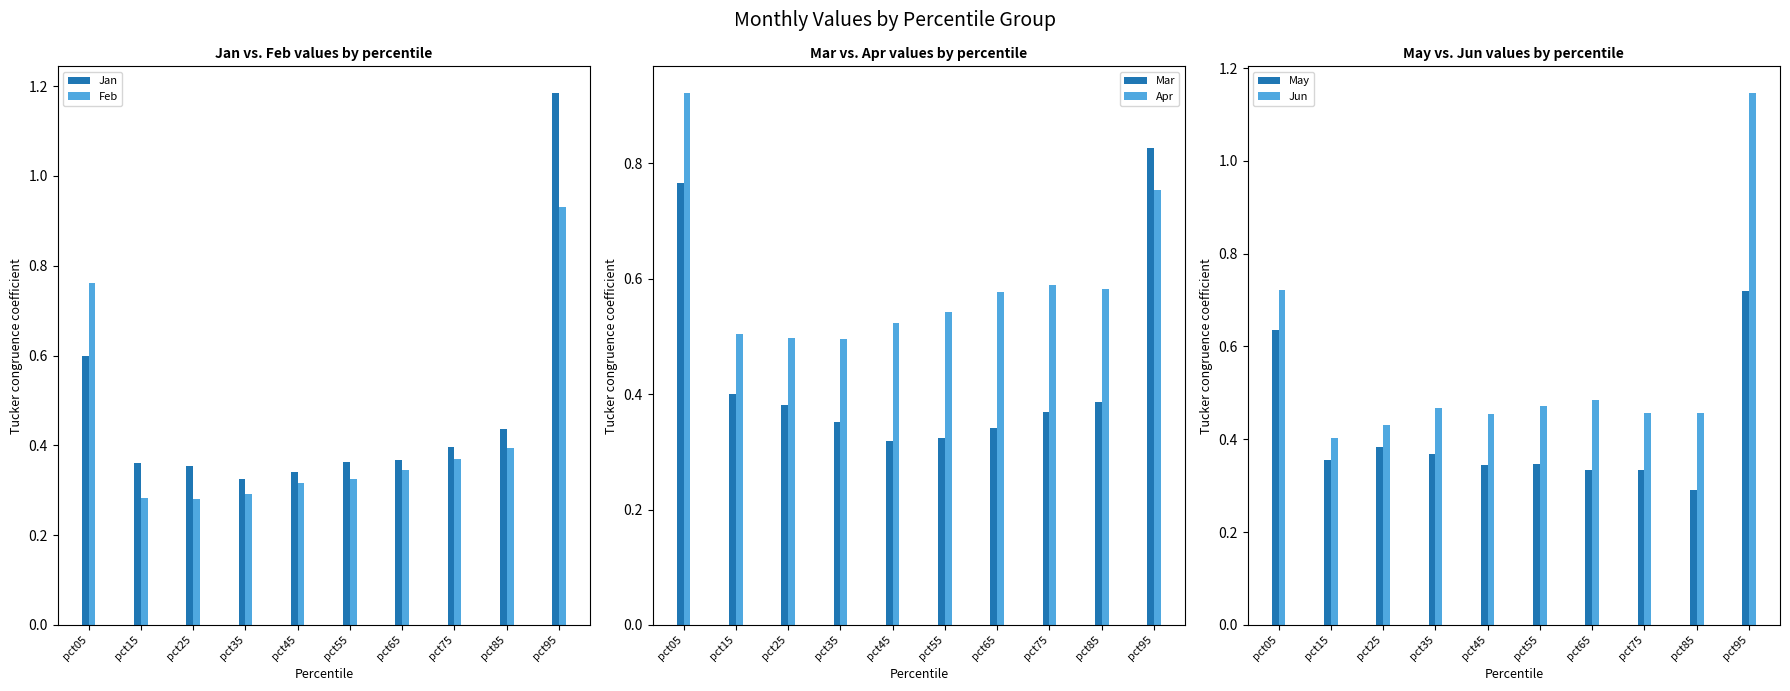

The May series shows 0.5 at pct45. True or false?

False